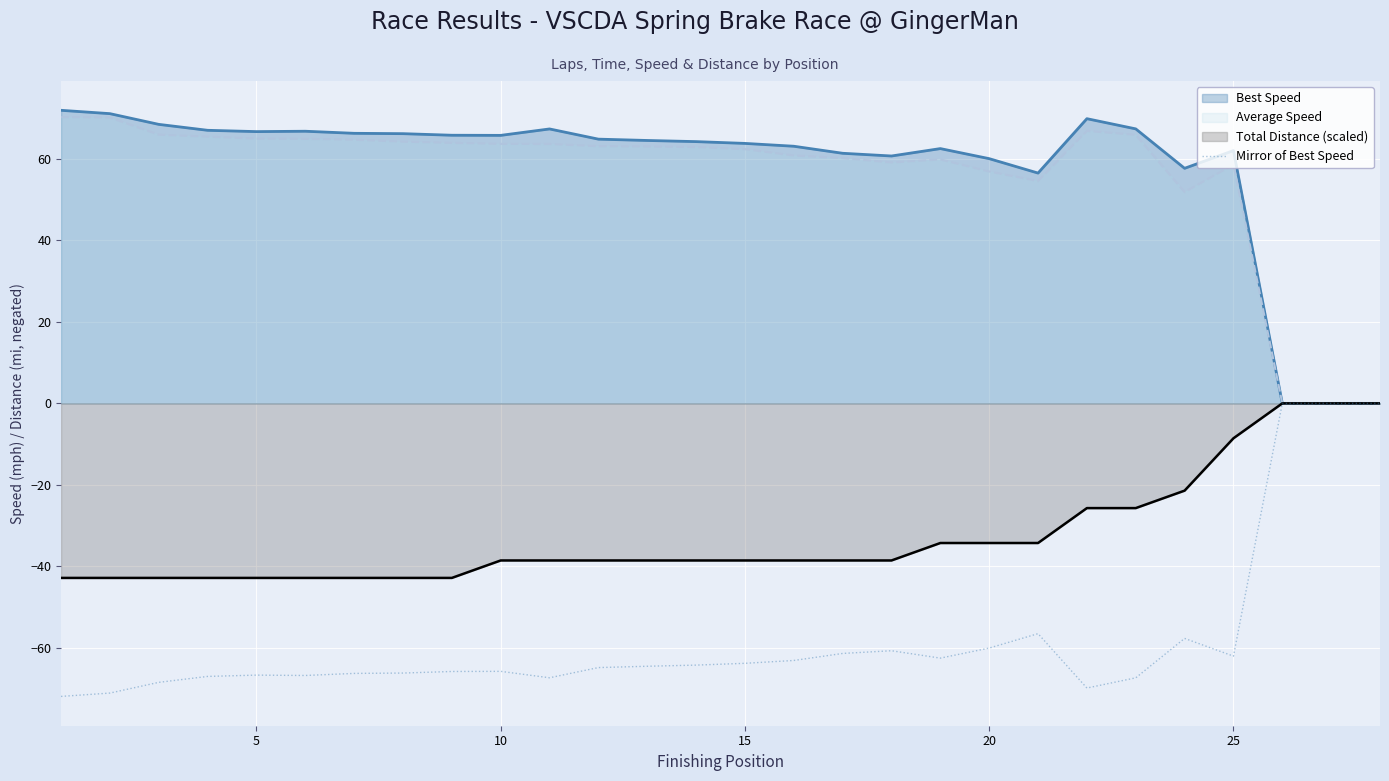

How many lines are shown in the chart?

4